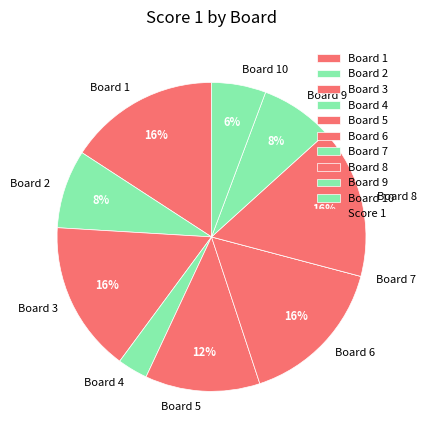

To the nearest percent, what portion does Board 1 represent?

16%